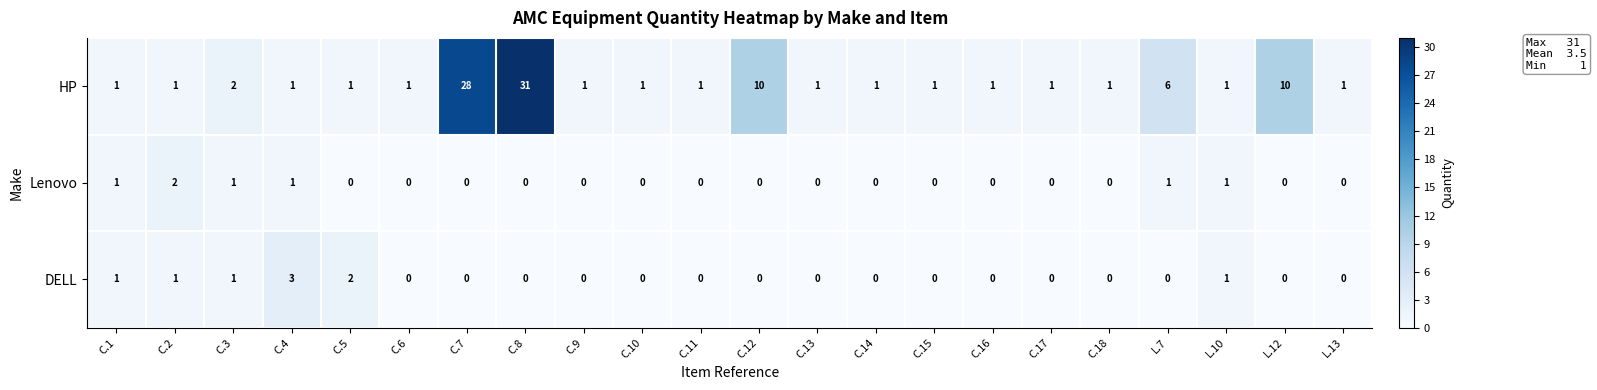

What is the total value across all series at L.10?

3